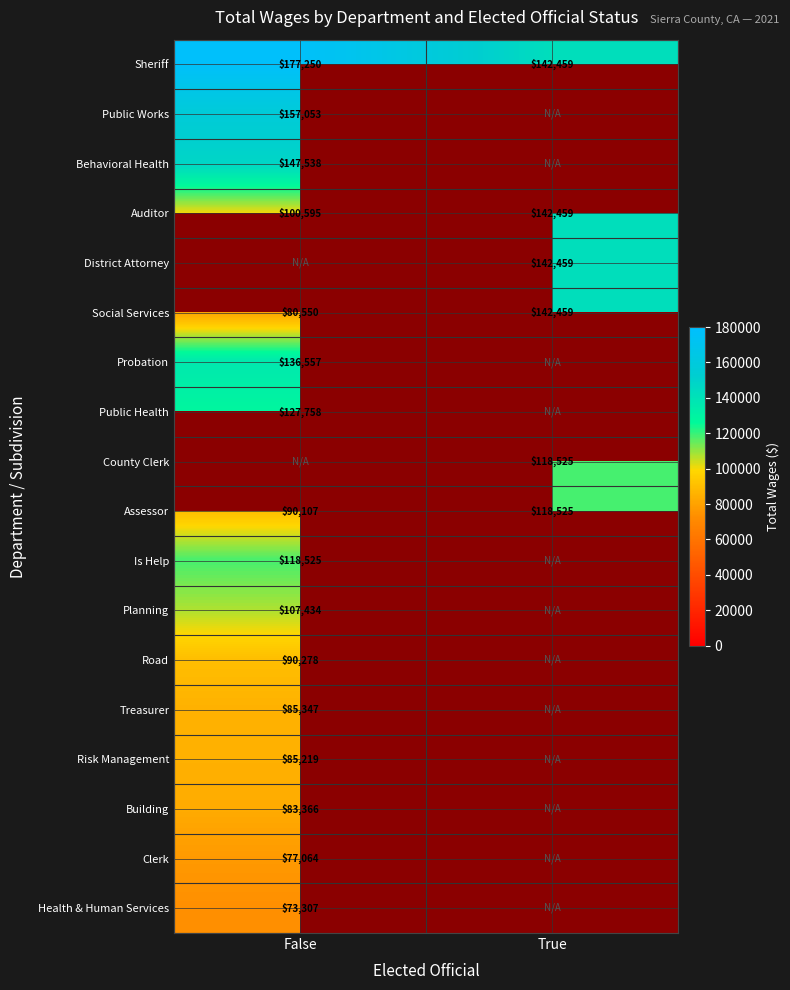

True or false: Sheriff has a value of 303139 at False.

False